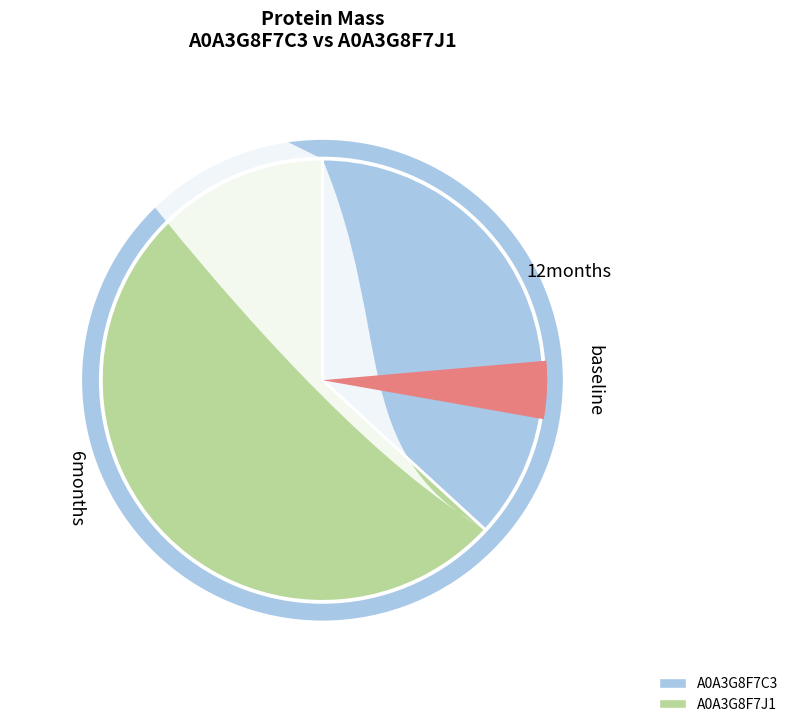

To the nearest percent, what is the combined percentage of A0A3G8F7J1 and A0A3G8F7C3?

100%